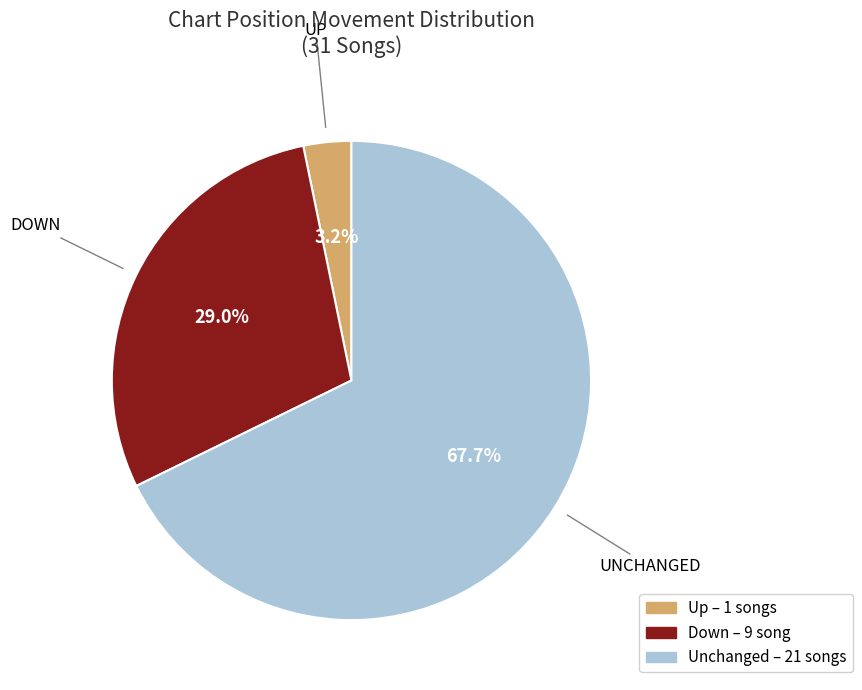

Is there any slice that represents more than half of the pie?

Yes